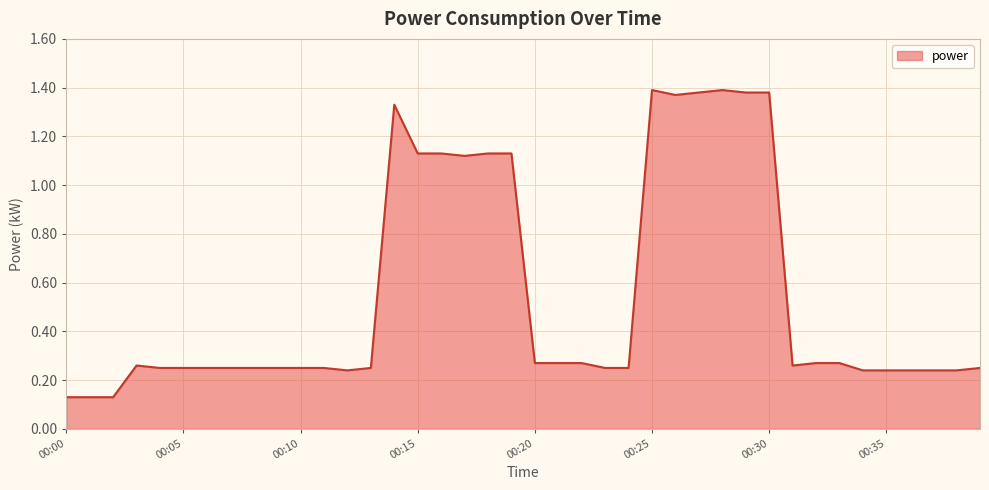

How many distinct data groups are displayed?

1